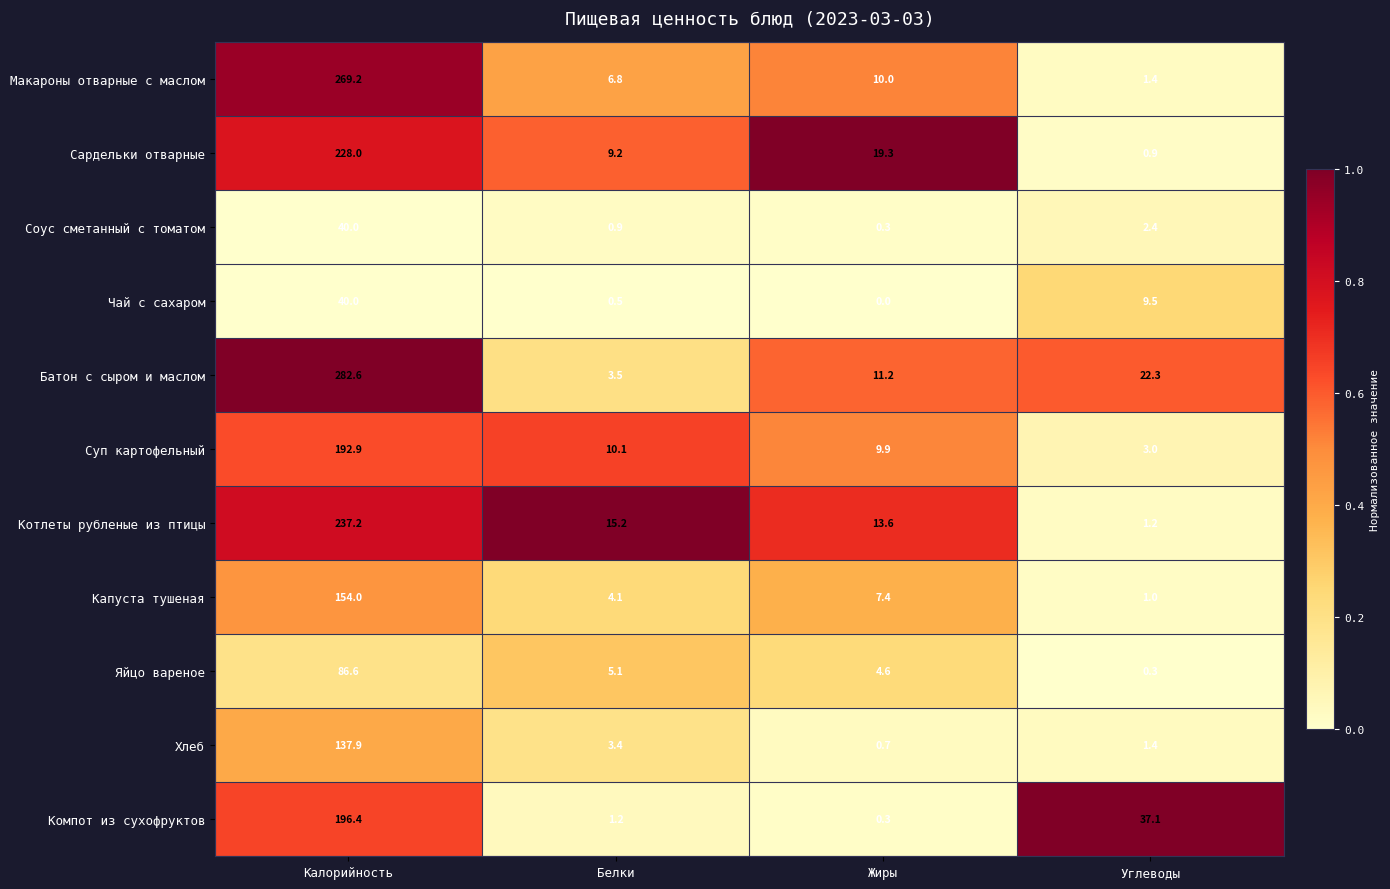

Count the number of categories in the chart.

4